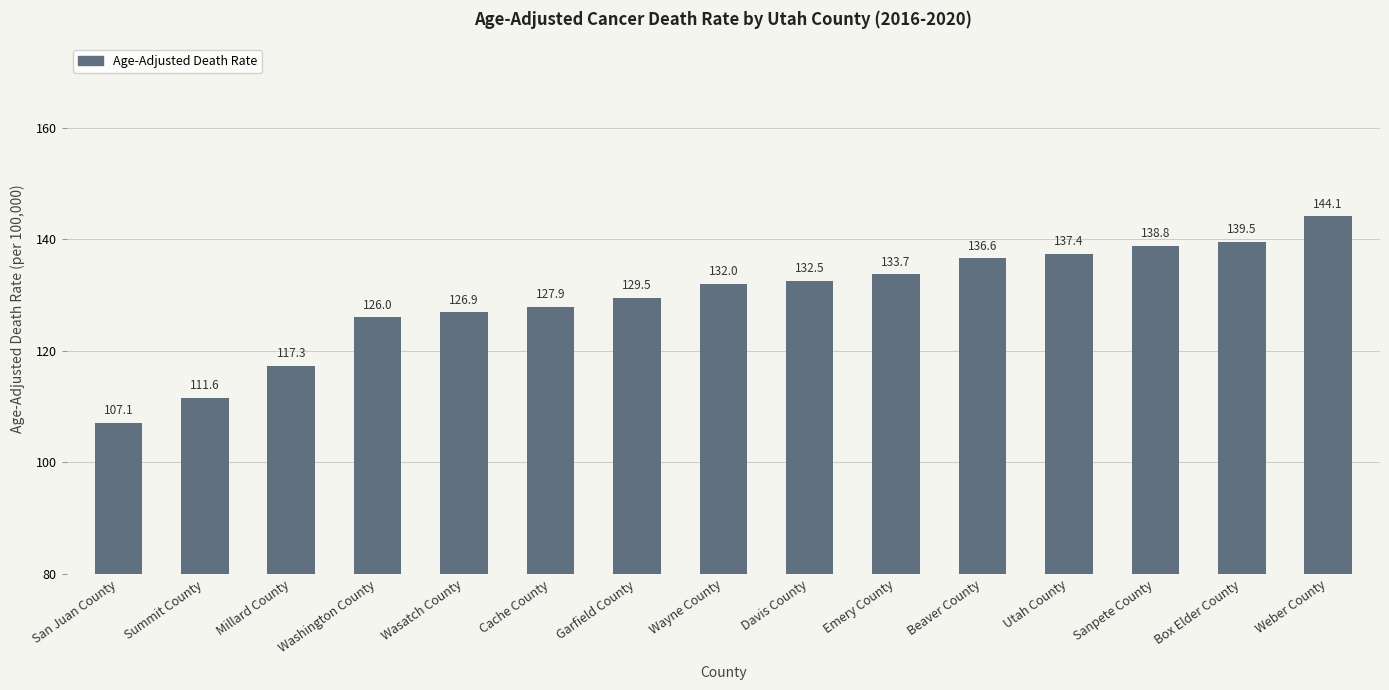

What is the label of the 3rd bar from the right?

Sanpete County